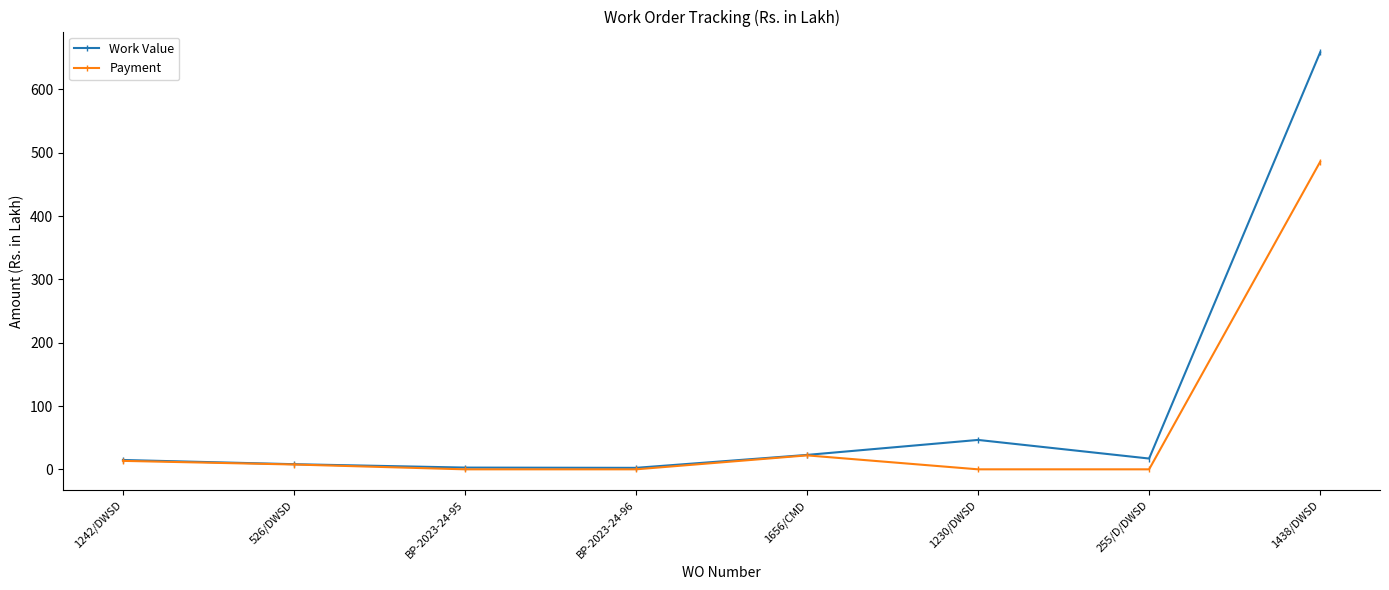

Which series has the widest spread of values?

Work Value